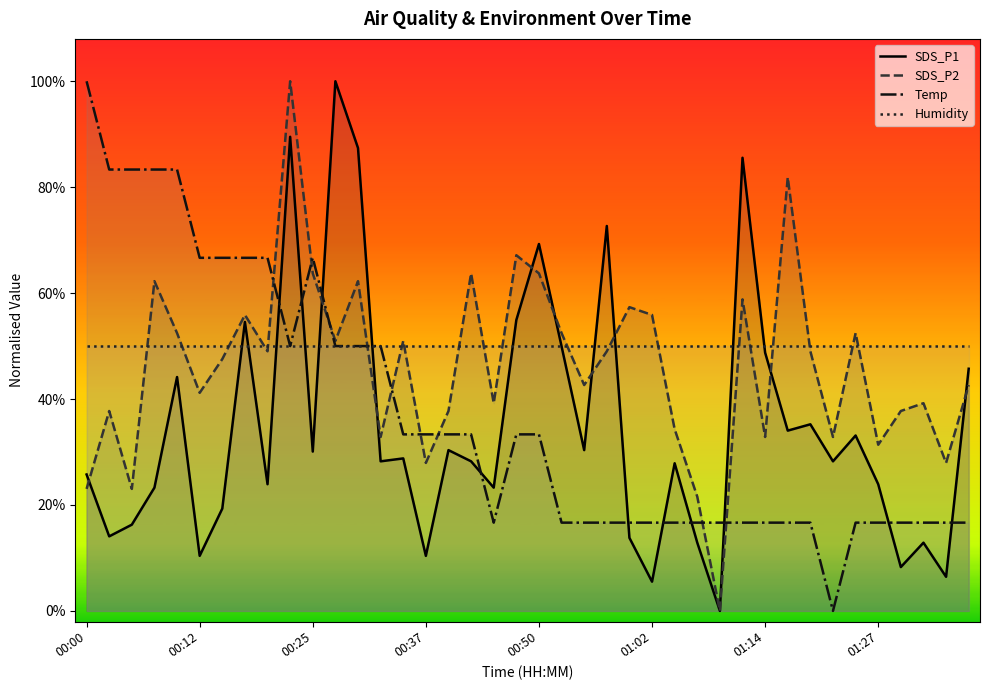

What is the maximum value shown in the chart?

100.0